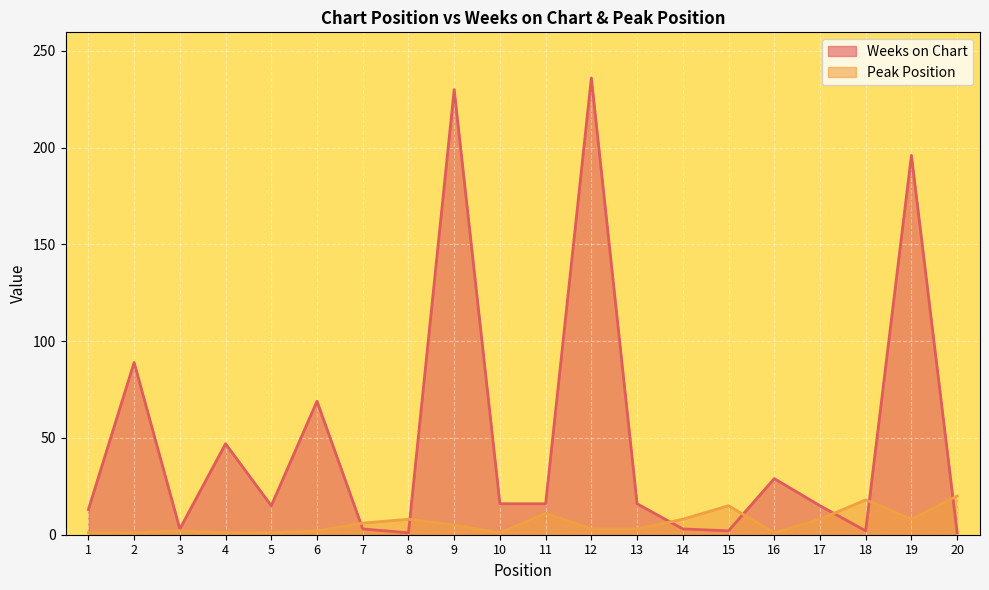

How many times do Weeks on Chart and Peak Position cross each other?

7